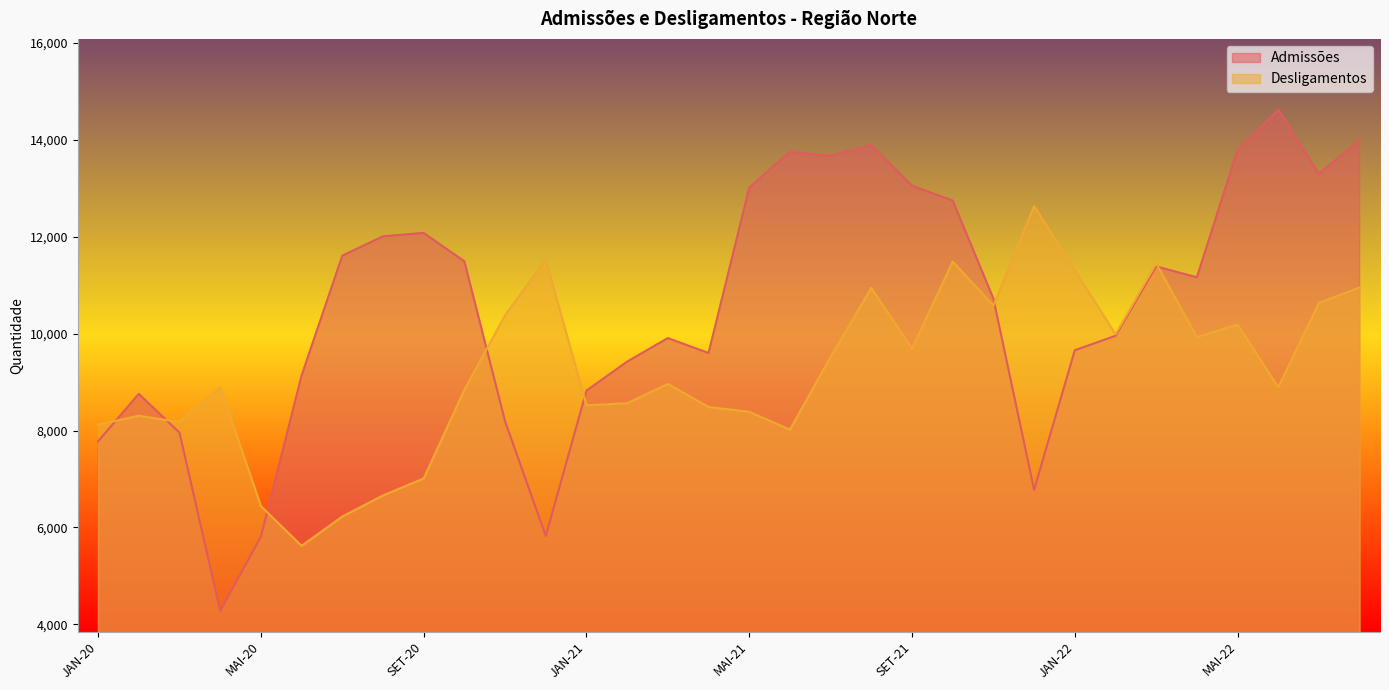

What is the sum of the Desligamentos values at MAI-22 and MAI-20?

16630